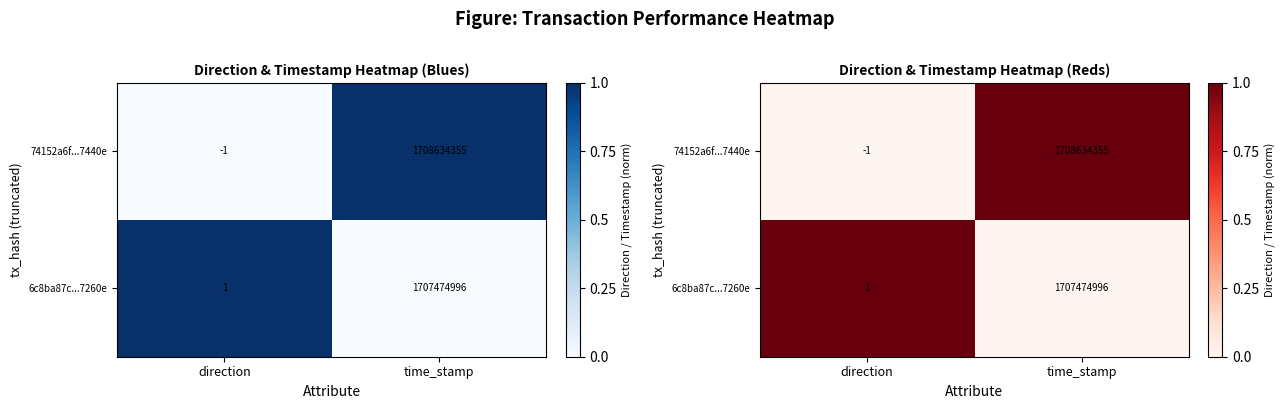

At which category is the sum across all series the highest?

direction